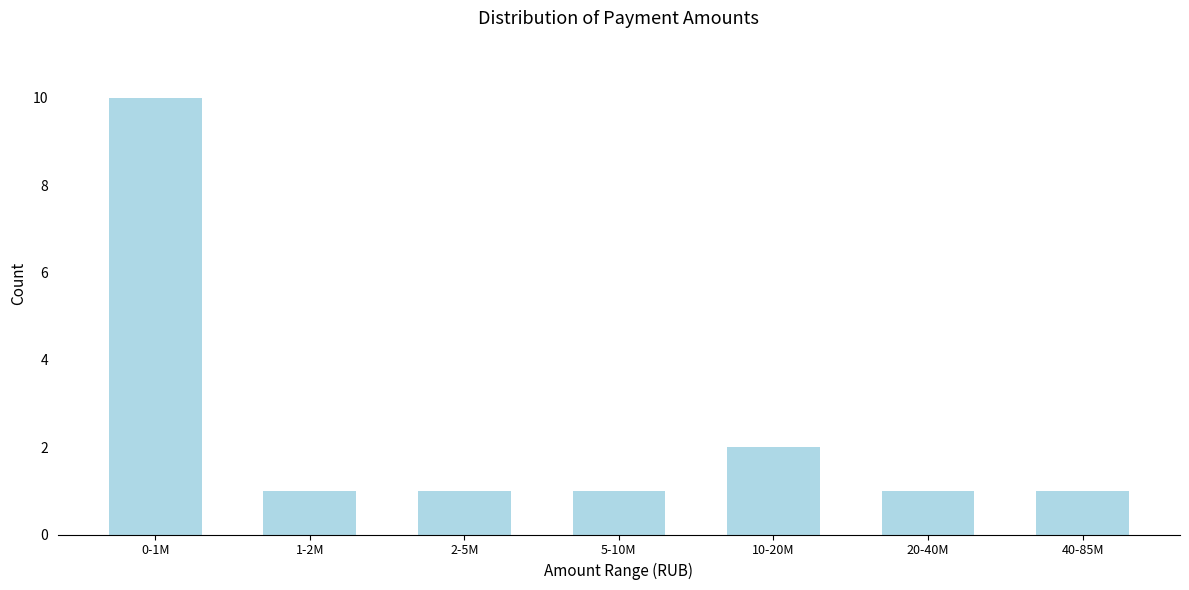

Reading right to left, extract all data points from this chart.

1	1	2	1	1	1	10